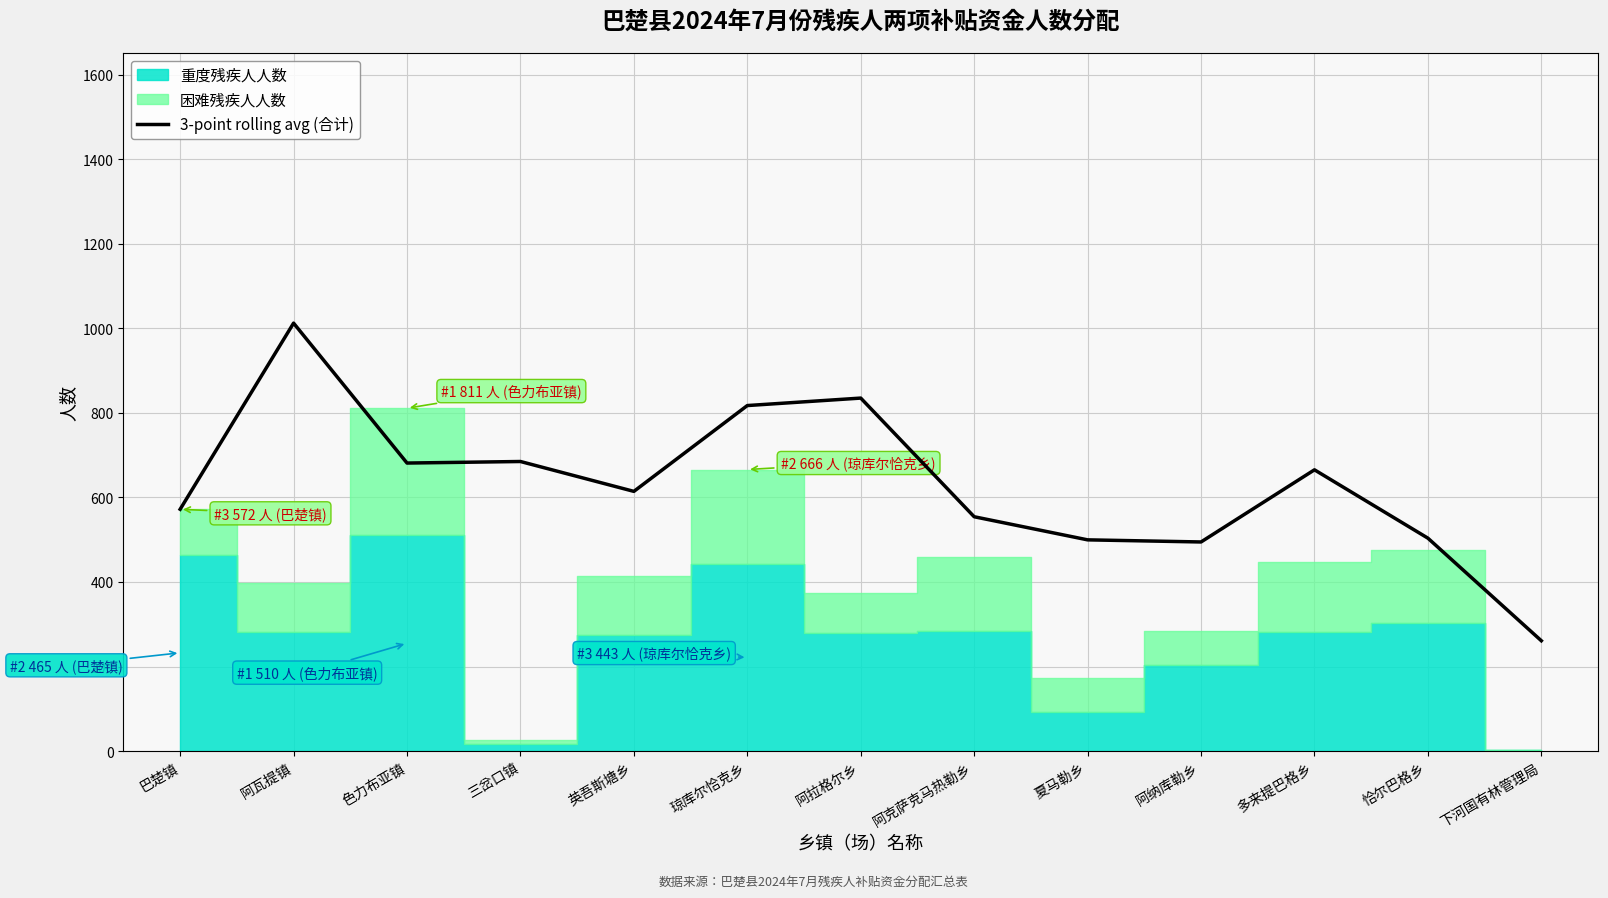

Reading left to right, transcribe all the data shown in this chart.

572.0	1012.3	681.3	685.0	614.3	817.3	835.0	554.3	499.7	494.7	665.3	503.7	261.0